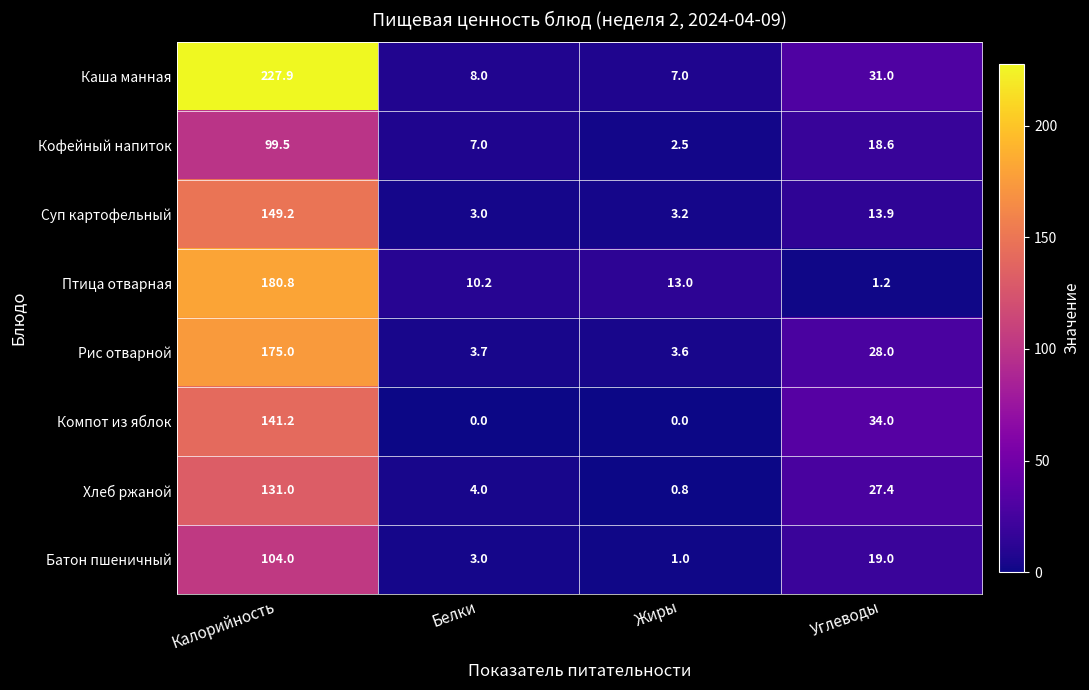

Is the value of Батон пшеничный at Белки greater than the value of Рис отварной at Калорийность?

No